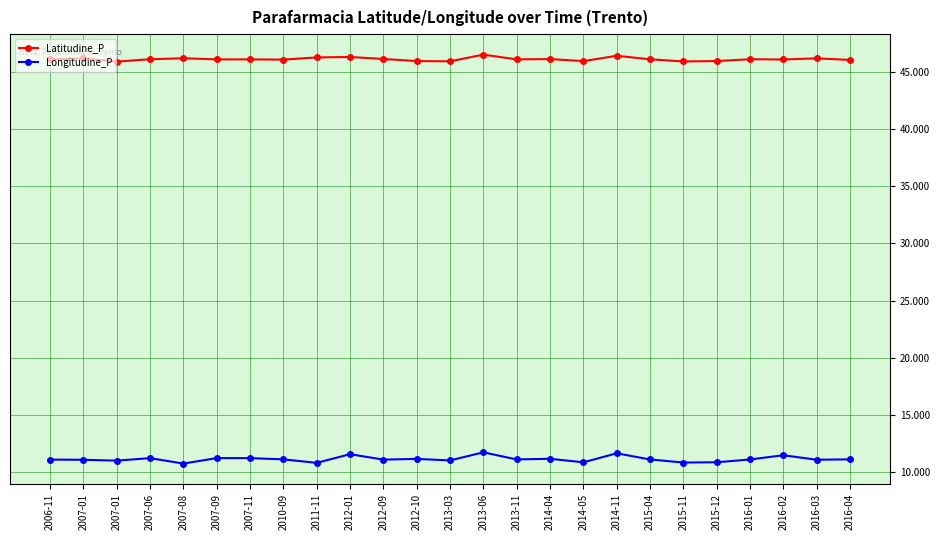

How many interior local valleys does the Longitudine_P series have?

9